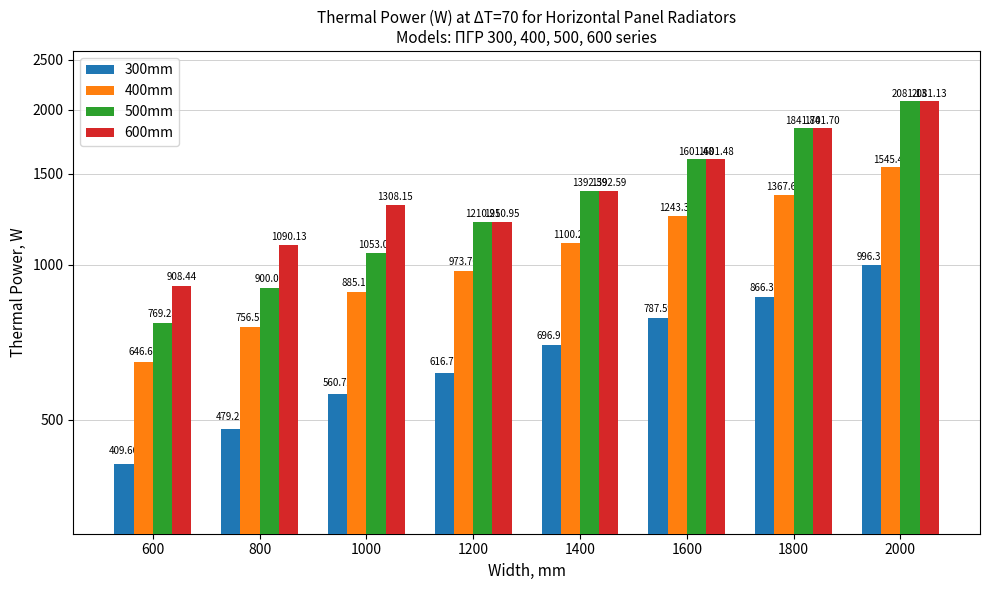

Is the value of 300mm at 800 greater than the value of 400mm at 1600?

No